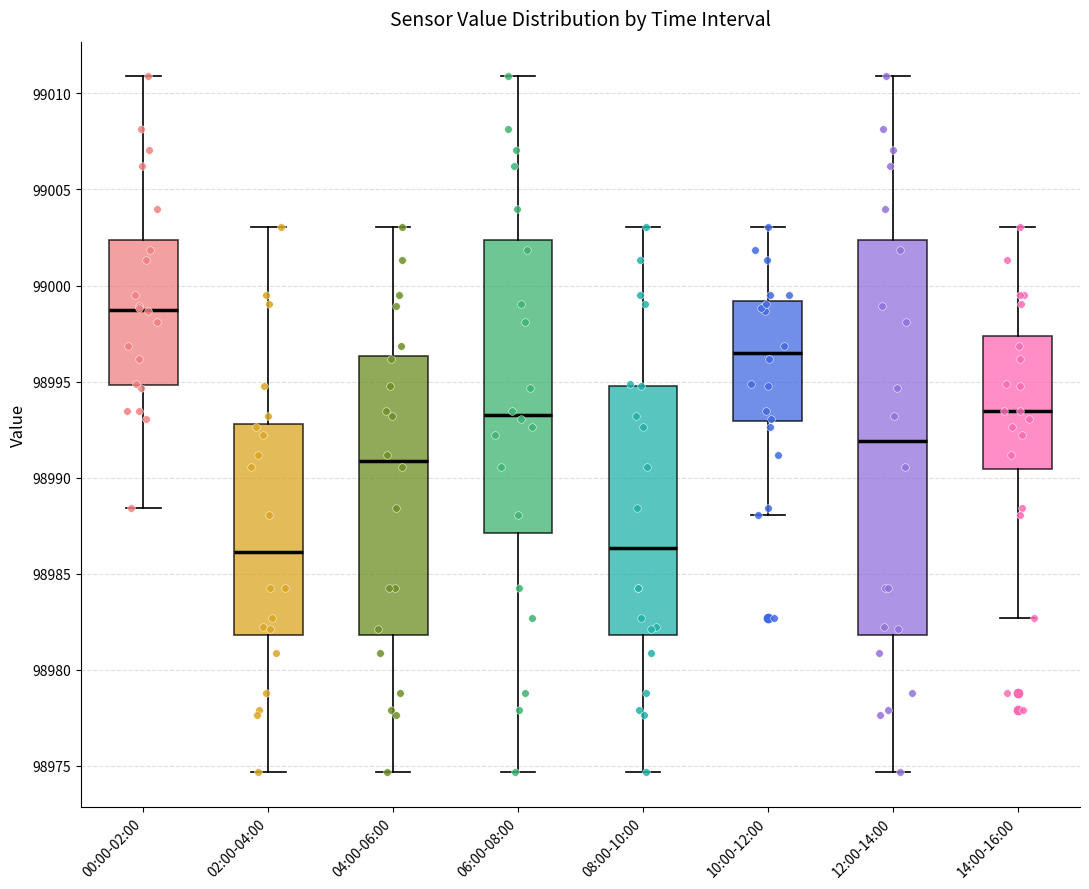

Reading left to right, read every box against the y-axis: the position of its median line, the range the box covers, and the ends of its whiskers. The values are not printed on the chart, so give them approximately, as read against the axis.

00:00-02:00: median 98998.5, box 98995.0 to 99002.5, whiskers 98988.5 to 99011.0
02:00-04:00: median 98986.0, box 98982.0 to 98993.0, whiskers 98974.5 to 99003.0
04:00-06:00: median 98991.0, box 98982.0 to 98996.5, whiskers 98974.5 to 99003.0
06:00-08:00: median 98993.5, box 98987.0 to 99002.5, whiskers 98974.5 to 99011.0
08:00-10:00: median 98986.5, box 98982.0 to 98995.0, whiskers 98974.5 to 99003.0
10:00-12:00: median 98996.5, box 98993.0 to 98999.0, whiskers 98988.0 to 99003.0
12:00-14:00: median 98992.0, box 98982.0 to 99002.5, whiskers 98974.5 to 99011.0
14:00-16:00: median 98993.5, box 98990.5 to 98997.5, whiskers 98982.5 to 99003.0